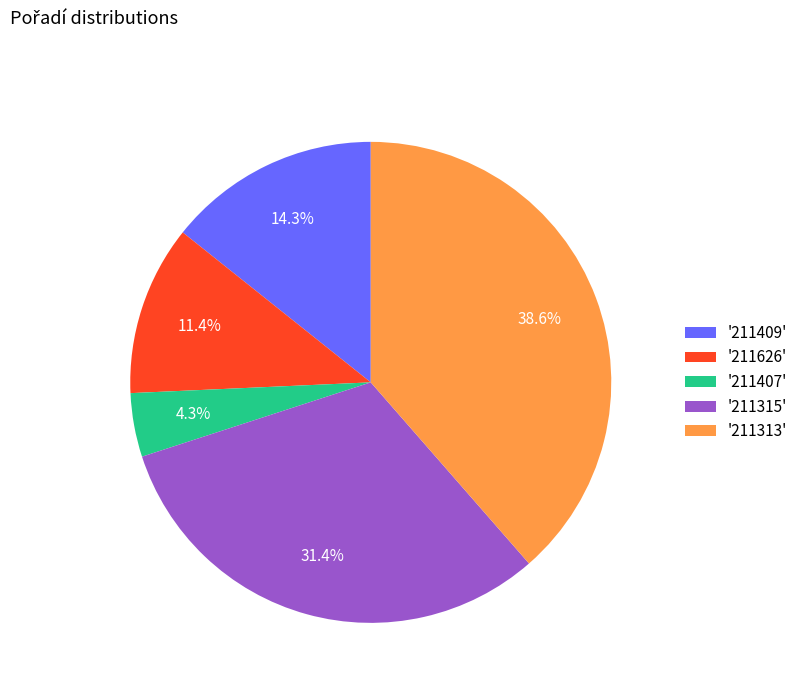

To the nearest percent, what is the difference between the largest and smallest slice percentages?

34%